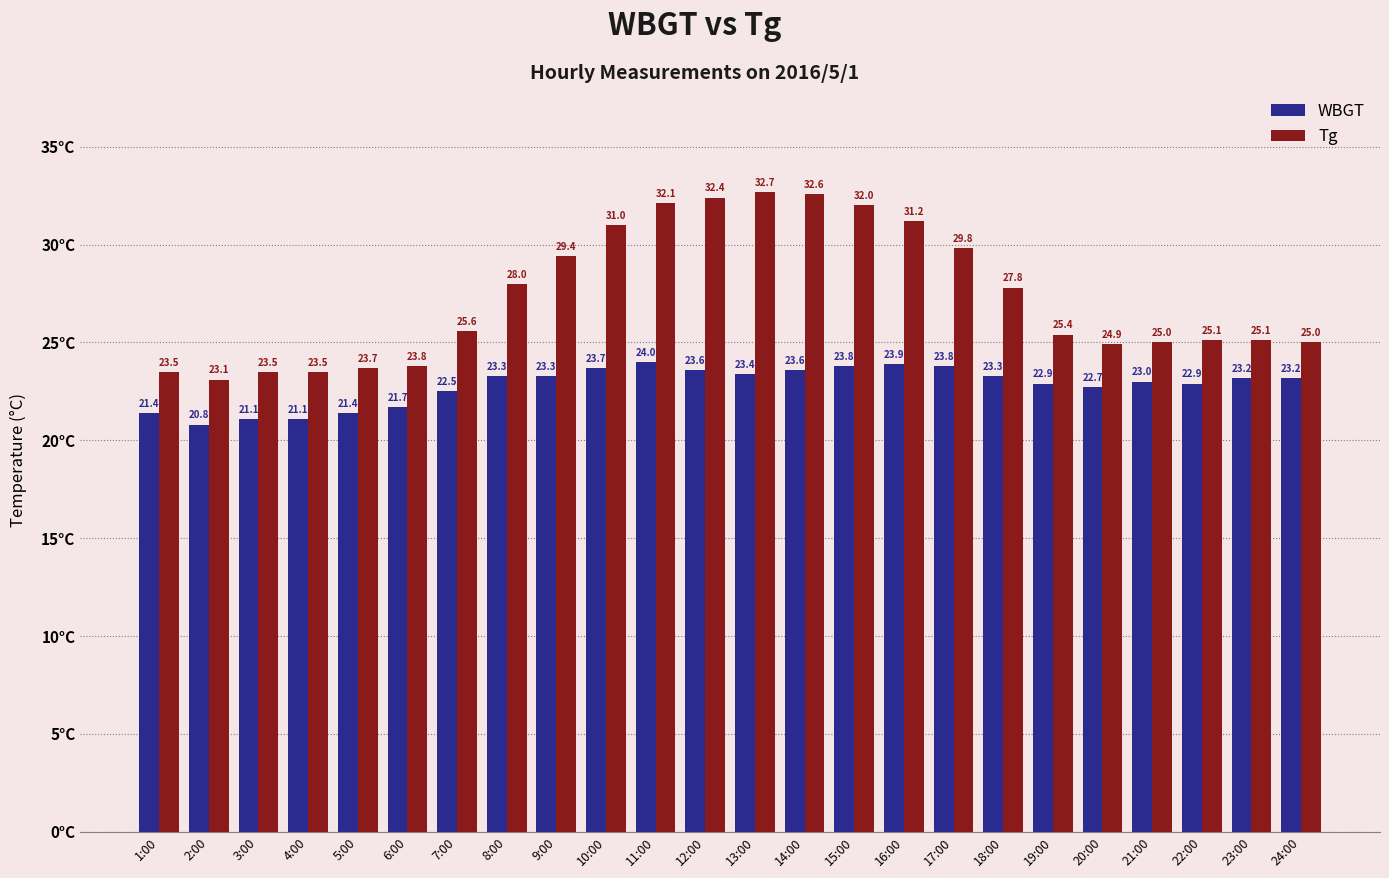

Reading left to right, what are all the values shown in this chart?

WBGT: 21.4	20.8	21.1	21.1	21.4	21.7	22.5	23.3	23.3	23.7	24.0	23.6	23.4	23.6	23.8	23.9	23.8	23.3	22.9	22.7	23.0	22.9	23.2	23.2
Tg: 23.5	23.1	23.5	23.5	23.7	23.8	25.6	28.0	29.4	31.0	32.1	32.4	32.7	32.6	32.0	31.2	29.8	27.8	25.4	24.9	25.0	25.1	25.1	25.0